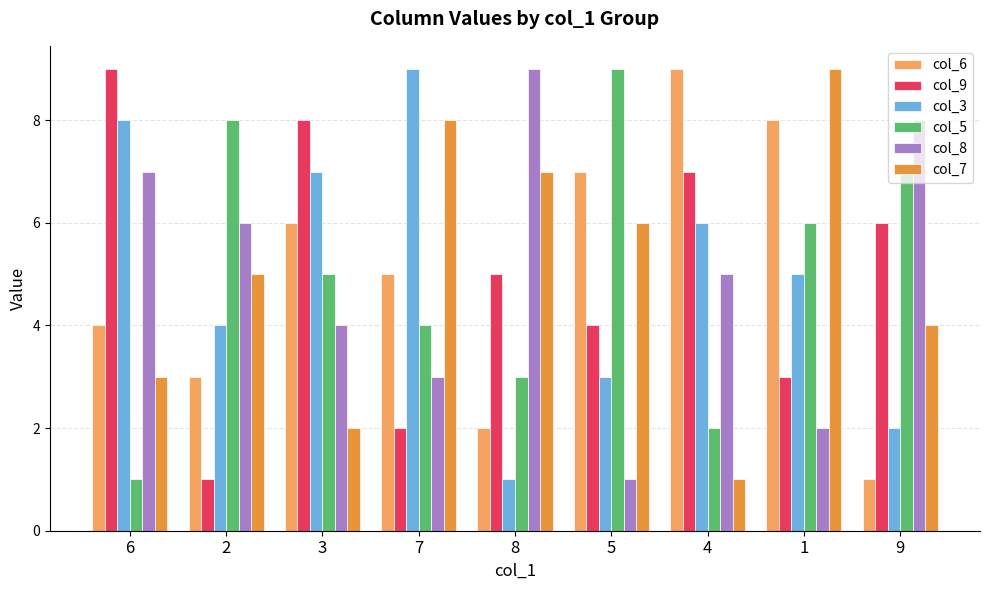

At 4, list the series in order from smallest to largest.

col_7, col_5, col_8, col_3, col_9, col_6